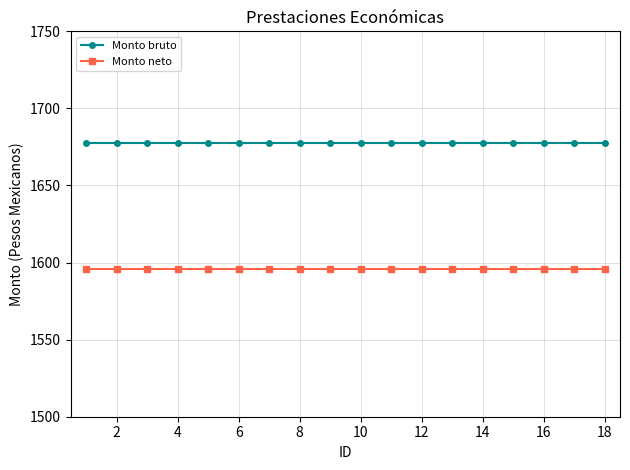

True or false: Monto neto and Monto bruto intersect in this chart.

False